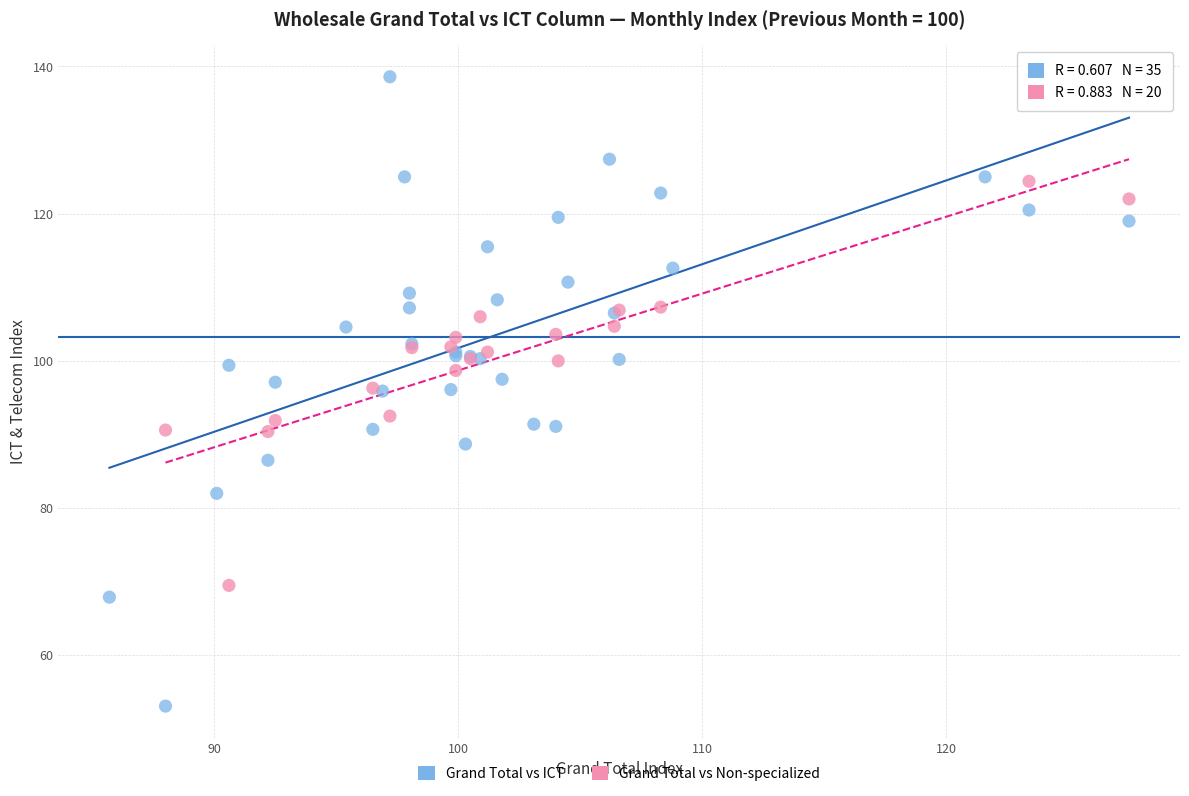

Which series contains the highest Y value?

Grand Total vs ICT